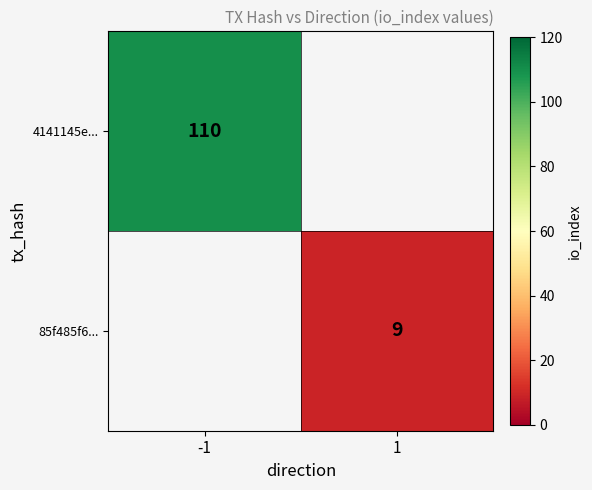

The value of 4141145e... at -1 is 110. True or false?

True